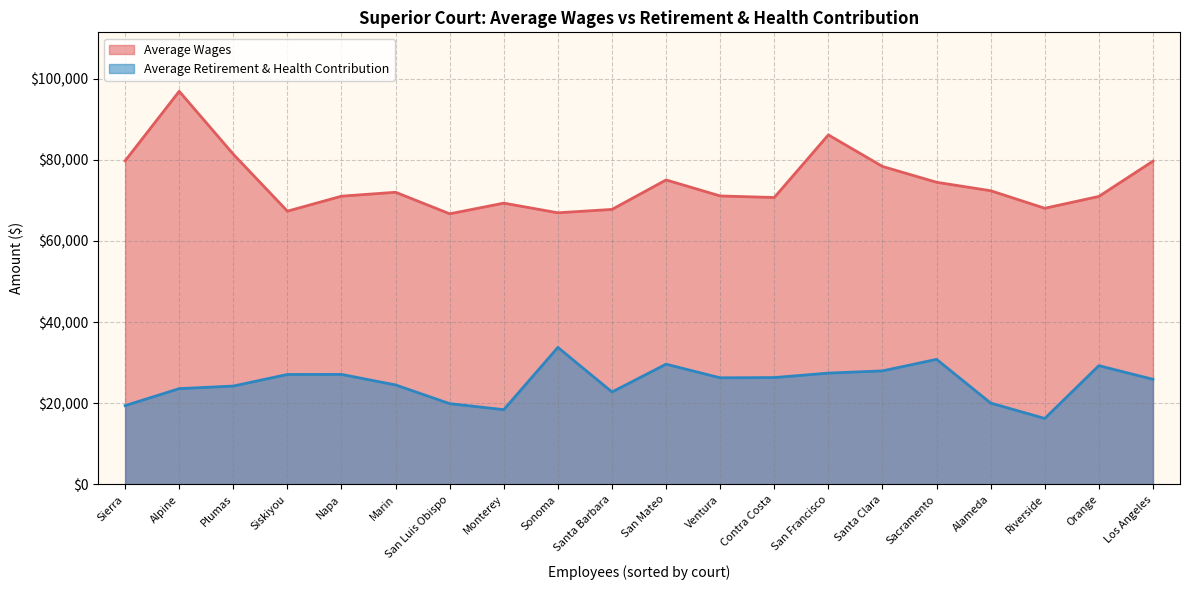

Rank the series at Plumas from highest to lowest value.

Average Wages, Average Retirement & Health Contribution